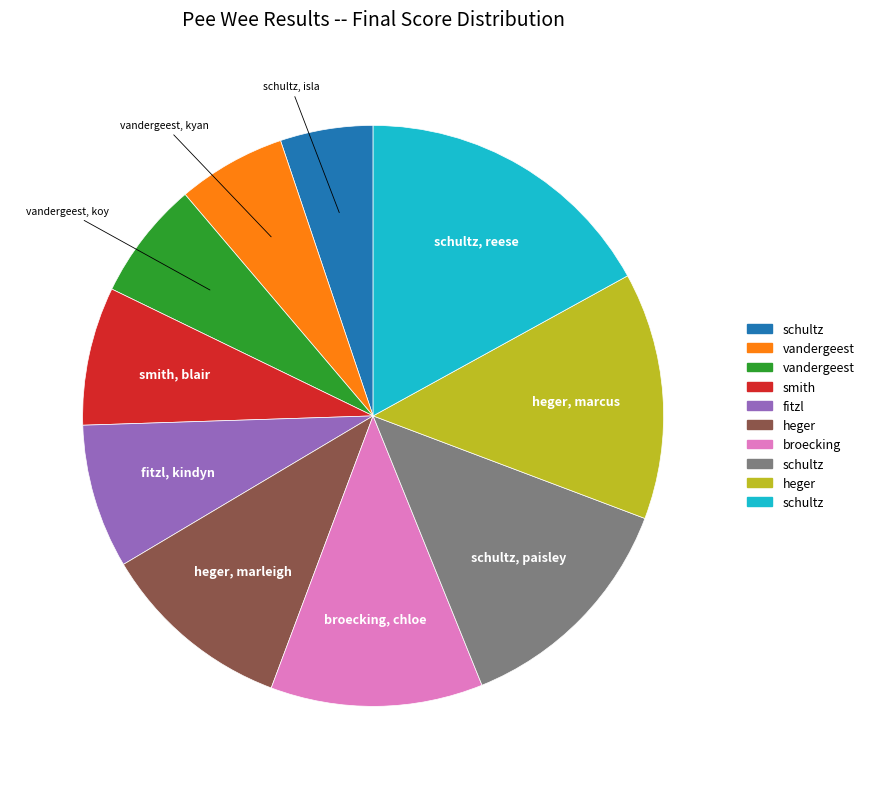

Does any single category account for the majority?

No